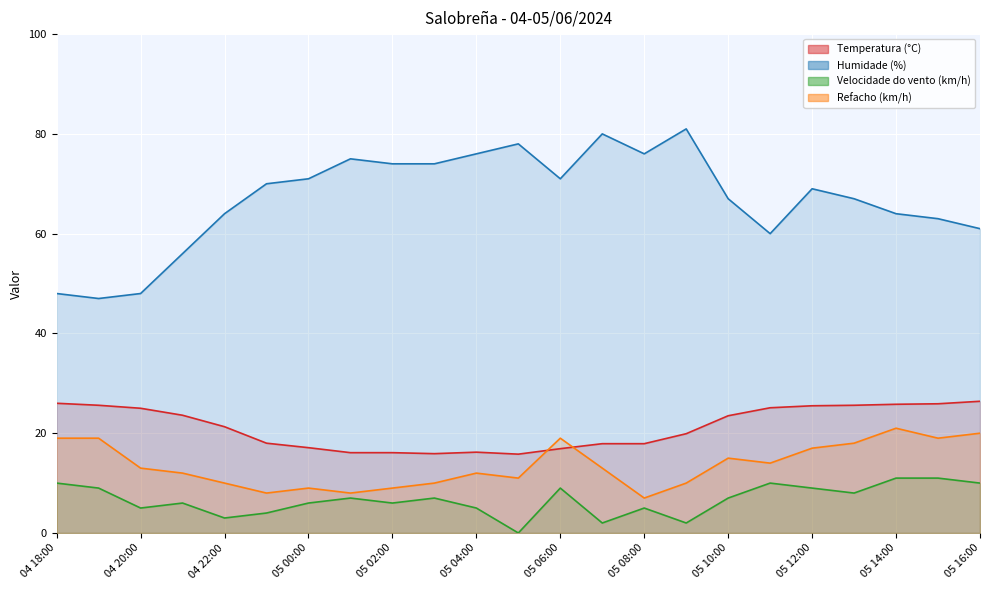

In Temperatura (°C), how many points are lower than both neighbors (excluding endpoints)?

2